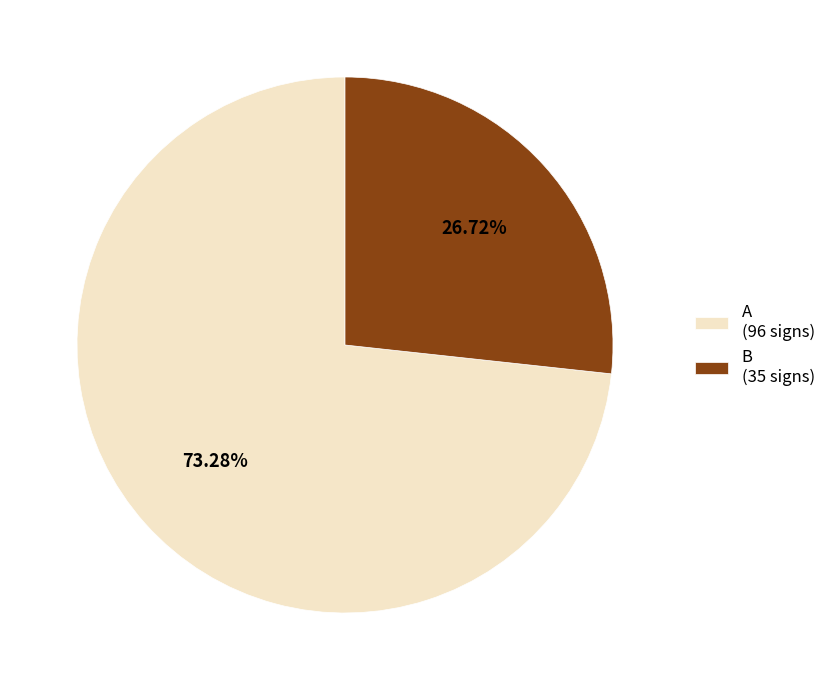

How many segments does this pie chart have?

2